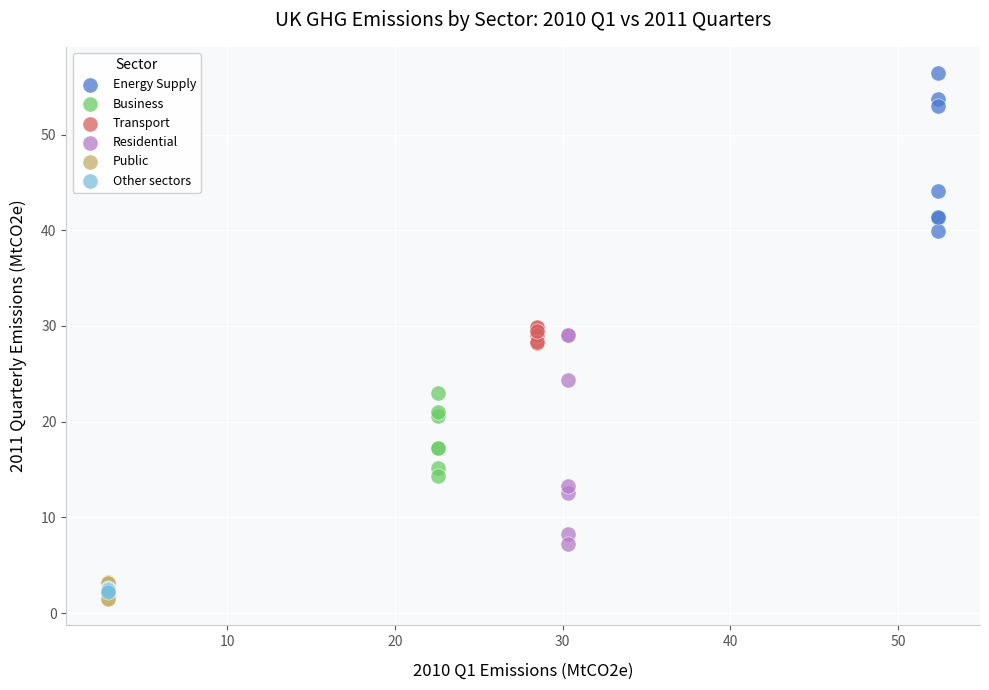

Which series reaches the maximum Y coordinate?

Energy Supply